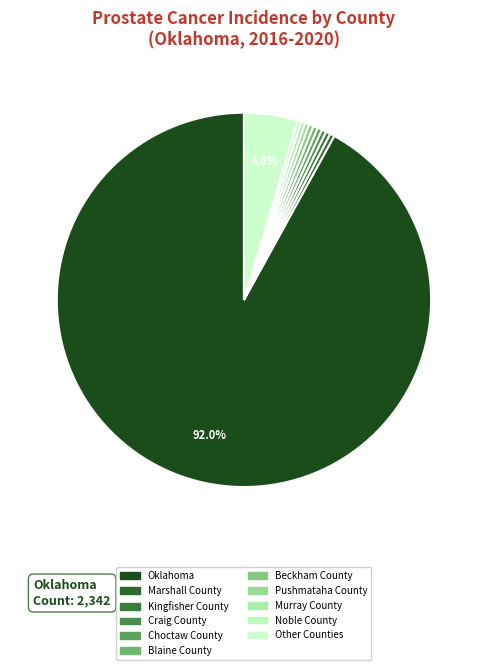

Is Oklahoma the majority of the pie?

Yes